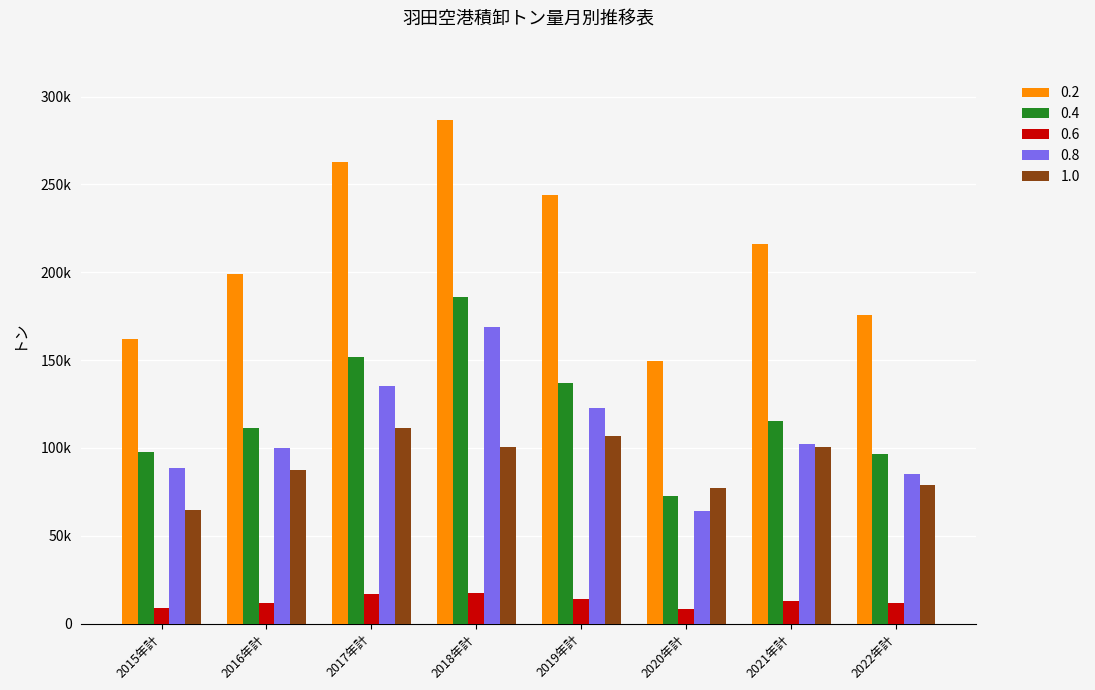

At which category does the chart reach its minimum across all series?

2020年計